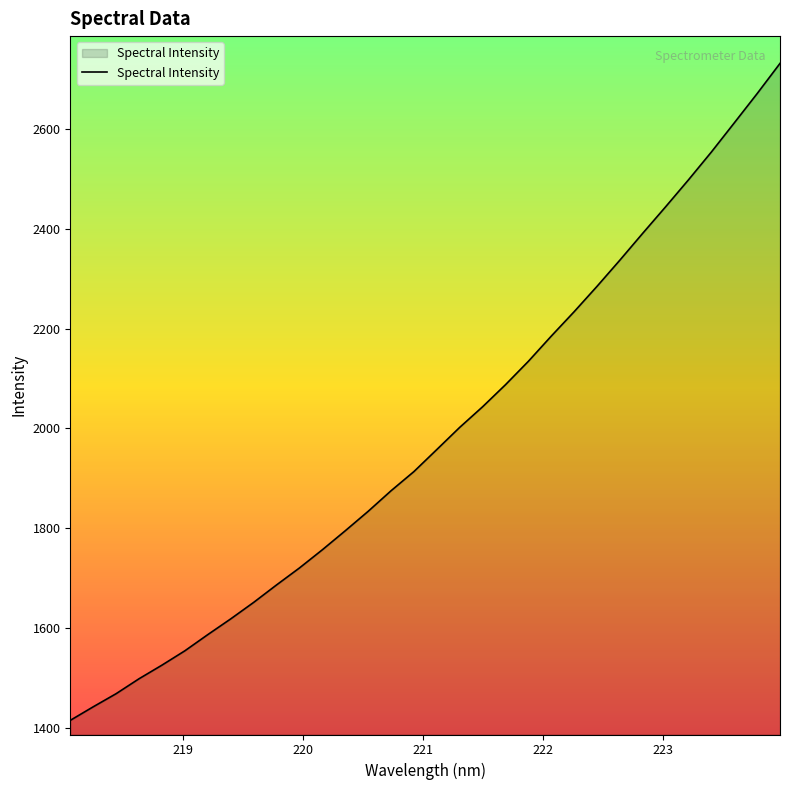

What is the difference between the maximum and minimum values?

1315.1